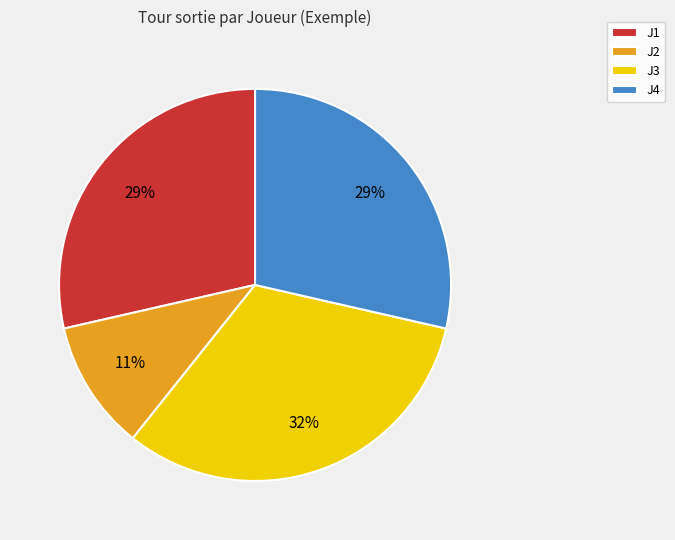

The J2 slice represents 16% of the pie. True or false?

False